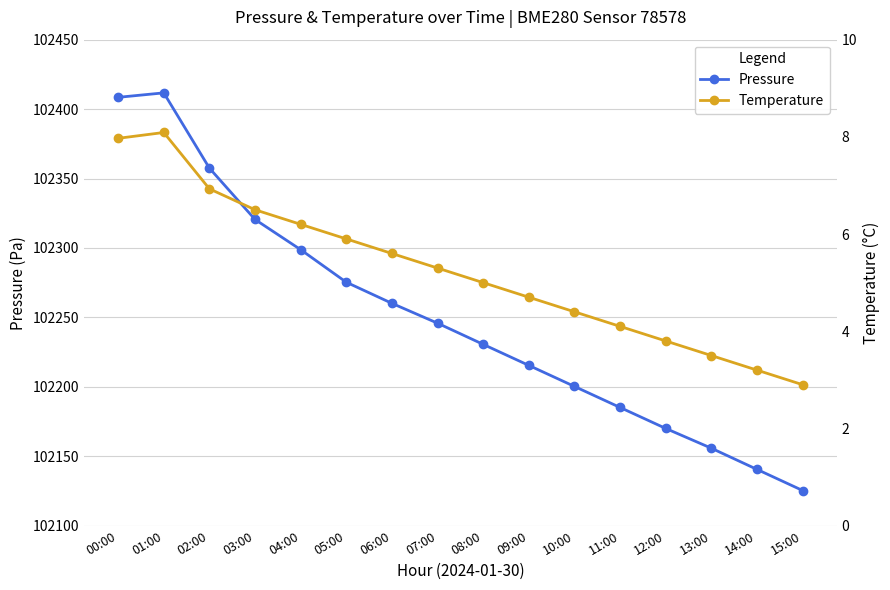

True or false: Pressure and Temperature cross at least once.

False